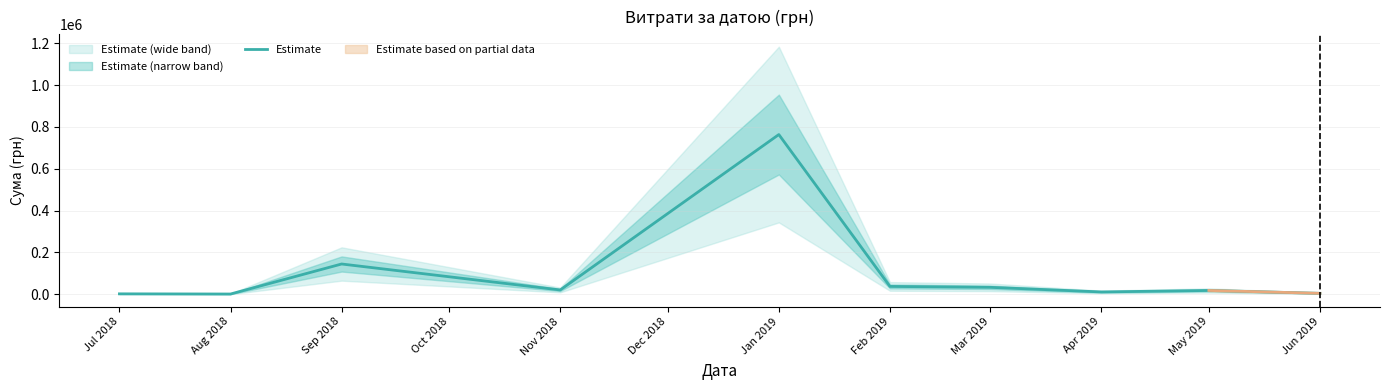

Which category has the highest value in the Estimate series?

Jan 2019